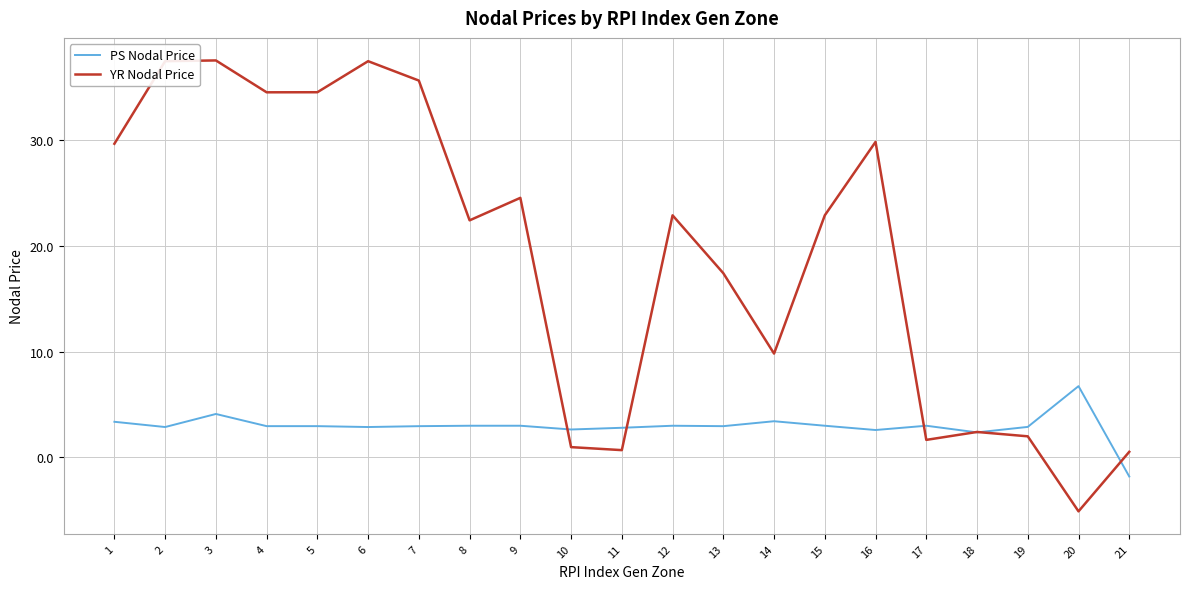

Rank the series by their average value, from highest to lowest.

YR Nodal Price, PS Nodal Price